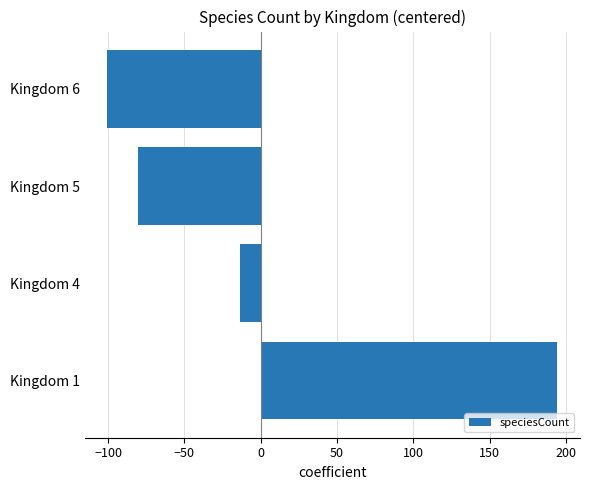

How many values are below zero?

3